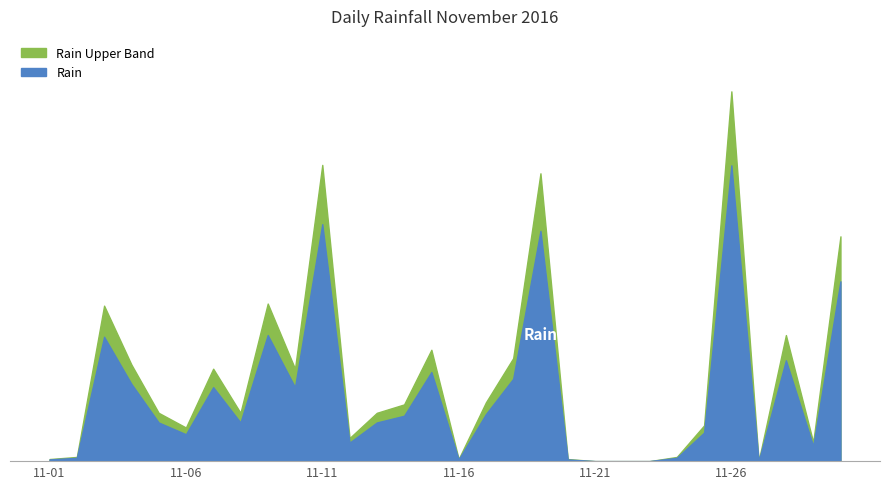

What is the sum of the values at 2016-11-19 and 2016-11-08?

32.0